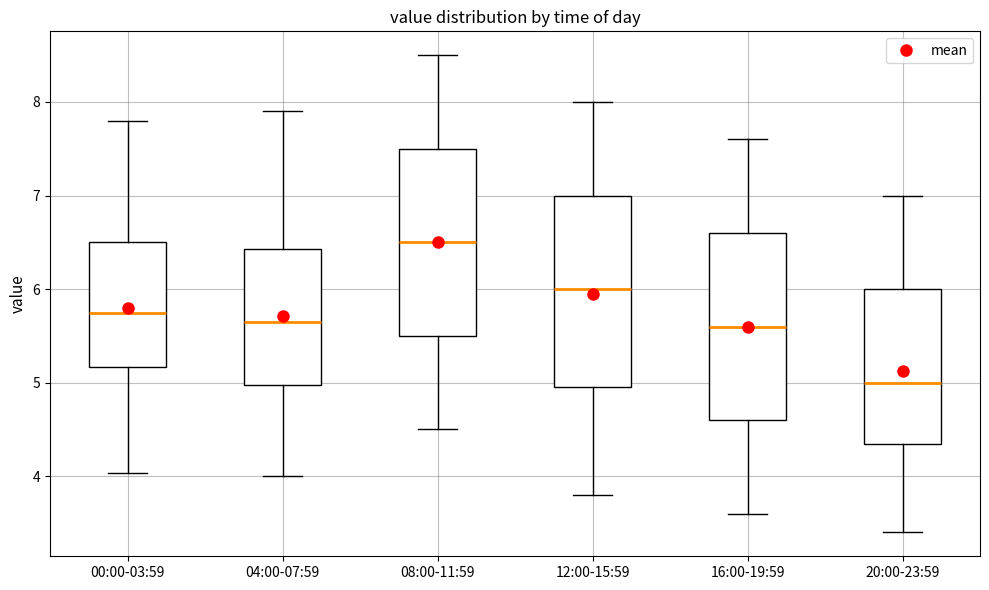

Where is the upper edge of the box for 08:00-11:59 on the y-axis? The values are not printed on the chart, so give them approximately, as read against the axis.

7.5